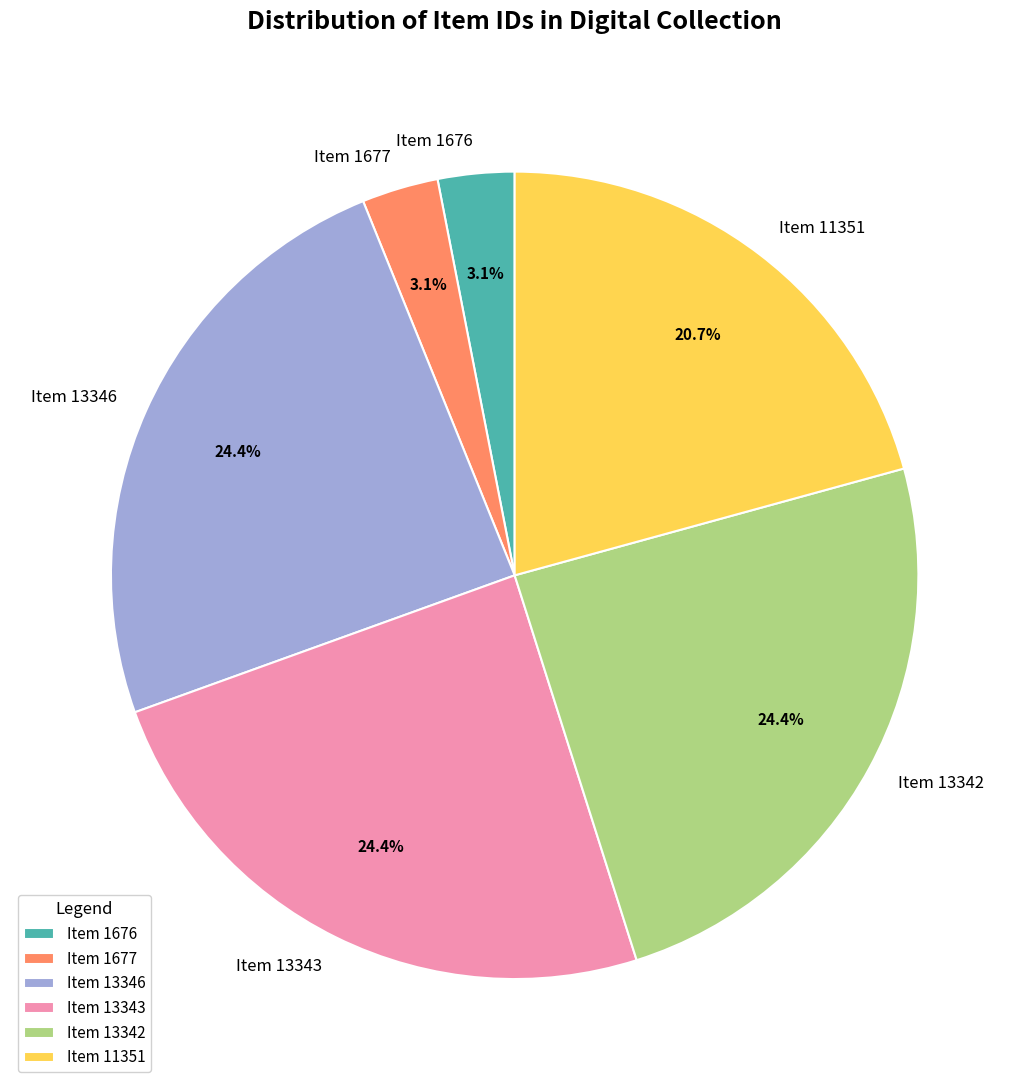

What is the total percentage of Item 1676 and Item 11351?

23.8%